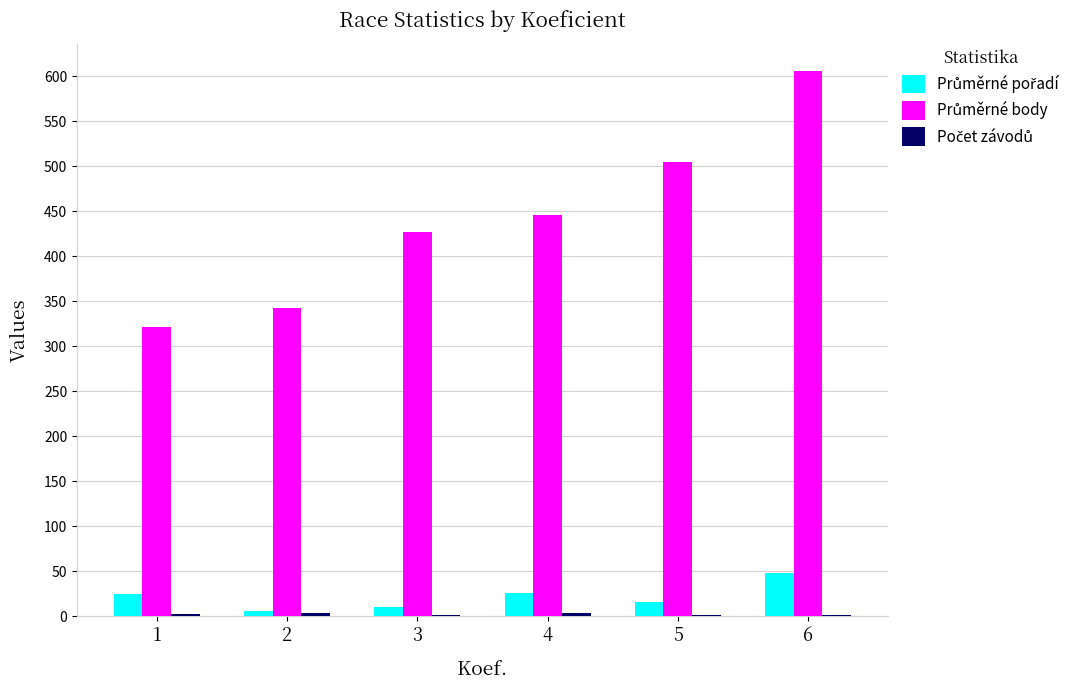

At which label is Průměrné pořadí closest to 27?

4